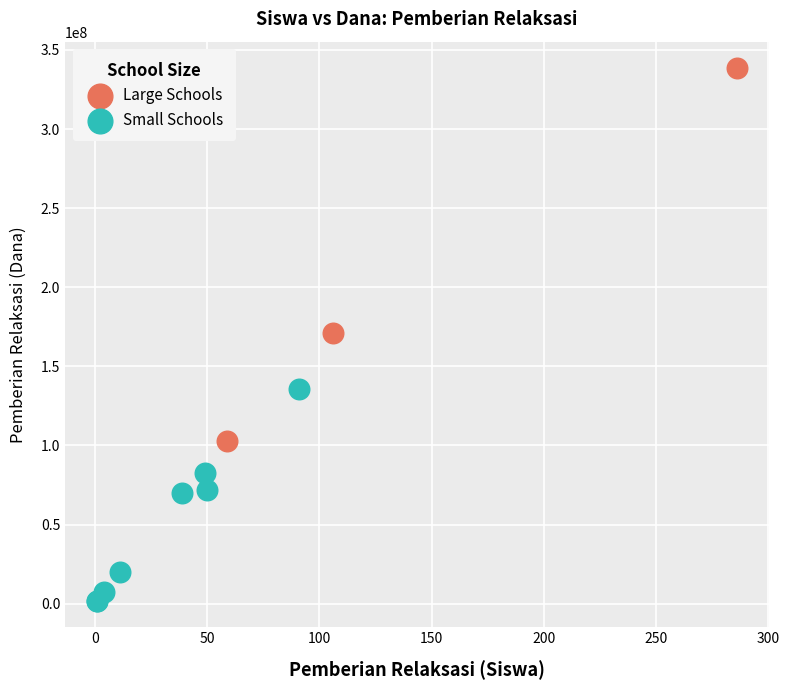

What are all the series names shown in the legend?

Large Schools, Small Schools